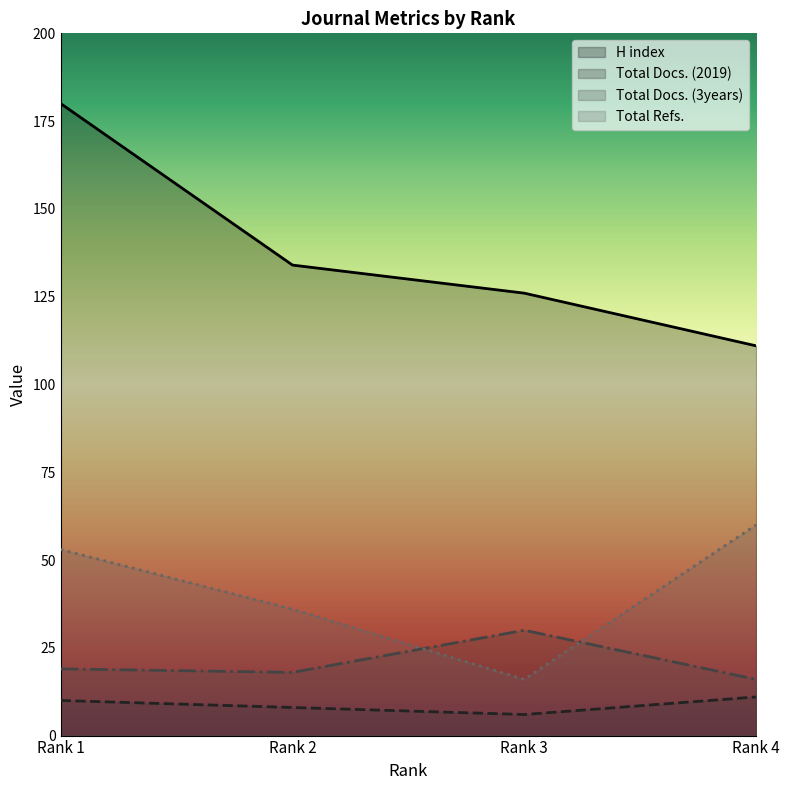

Which category has the highest value in the Total Refs. series?

Rank 4